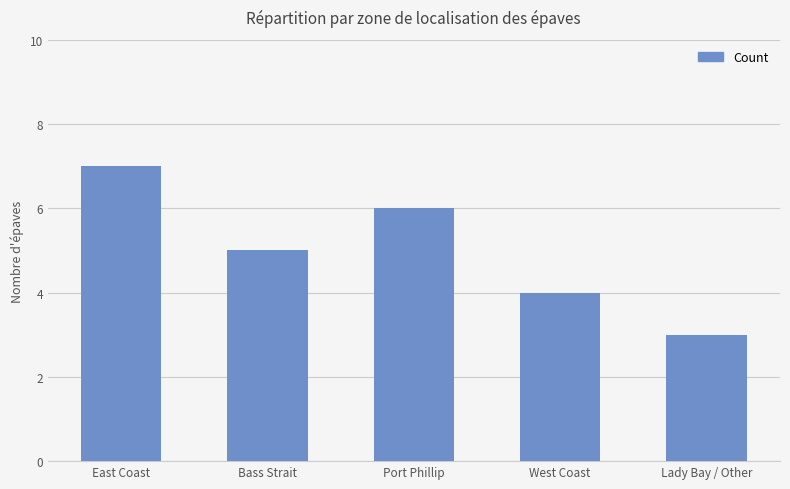

List the labels in order of value, smallest first.

Lady Bay / Other, West Coast, Bass Strait, Port Phillip, East Coast